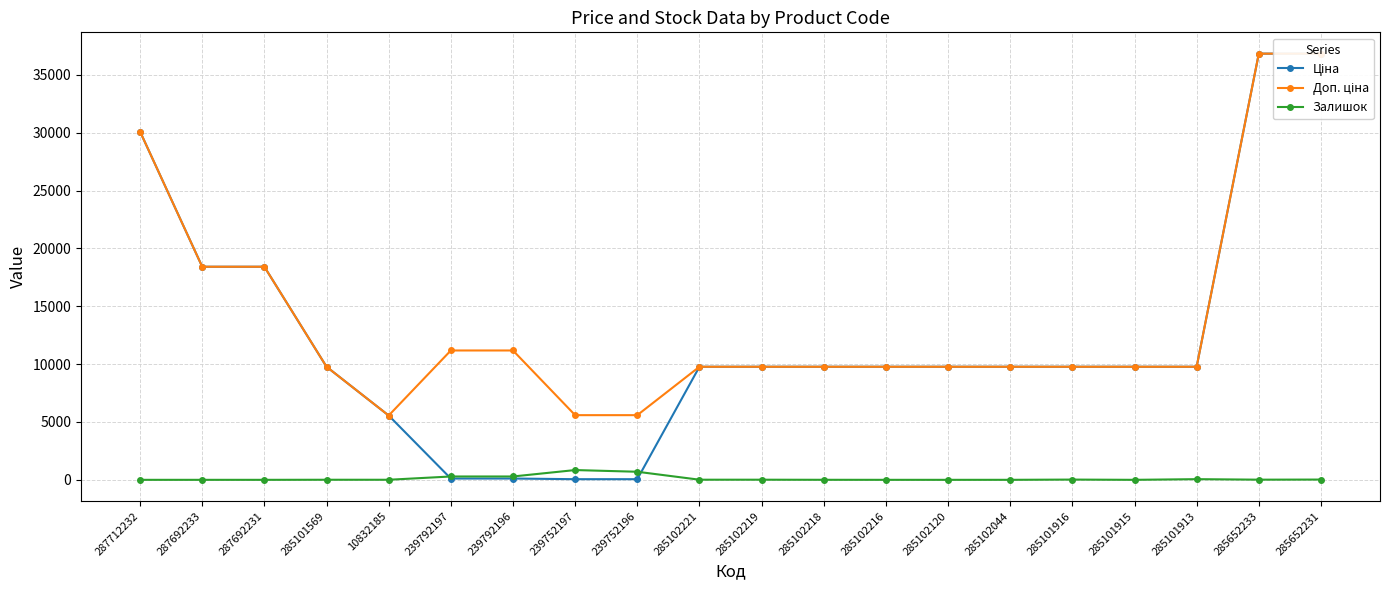

Reading right to left, what are all the values shown in this chart?

Ціна: 285652231=36841.8	285652233=36841.8	285101913=9775.5	285101915=9775.5	285101916=9775.5	285102044=9775.5	285102120=9775.5	285102216=9775.5	285102218=9775.5	285102219=9775.5	285102221=9775.5	239752196=55.9	239752197=55.9	239792196=111.8	239792197=111.8	10832185=5560.3	285101569=9775.5	287692231=18420.9	287692233=18420.9	287712232=30102.8
Доп. ціна: 285652231=36841.8	285652233=36841.8	285101913=9775.5	285101915=9775.5	285101916=9775.5	285102044=9775.5	285102120=9775.5	285102216=9775.5	285102218=9775.5	285102219=9775.5	285102221=9775.5	239752196=5591.0	239752197=5591.0	239792196=11182.0	239792197=11182.0	10832185=5560.3	285101569=9775.5	287692231=18420.9	287692233=18420.9	287712232=30102.8
Залишок: 285652231=23.0	285652233=14.0	285101913=58.0	285101915=0.0	285101916=21.0	285102044=1.0	285102120=0.0	285102216=0.0	285102218=3.0	285102219=11.0	285102221=11.0	239752196=698.0	239752197=845.0	239792196=290.0	239792197=289.0	10832185=6.0	285101569=7.0	287692231=0.0	287692233=0.0	287712232=0.0